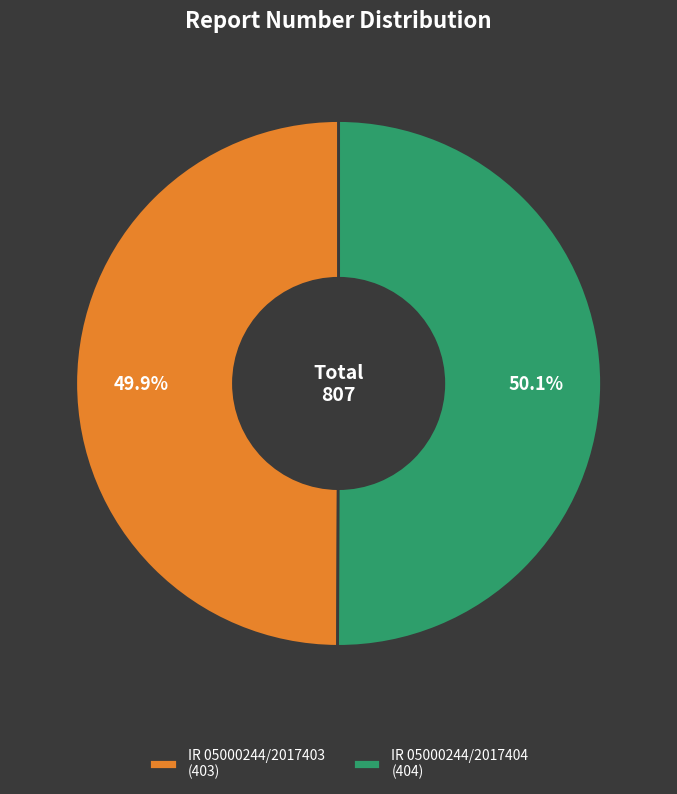

Is there any slice that represents more than half of the pie?

Yes